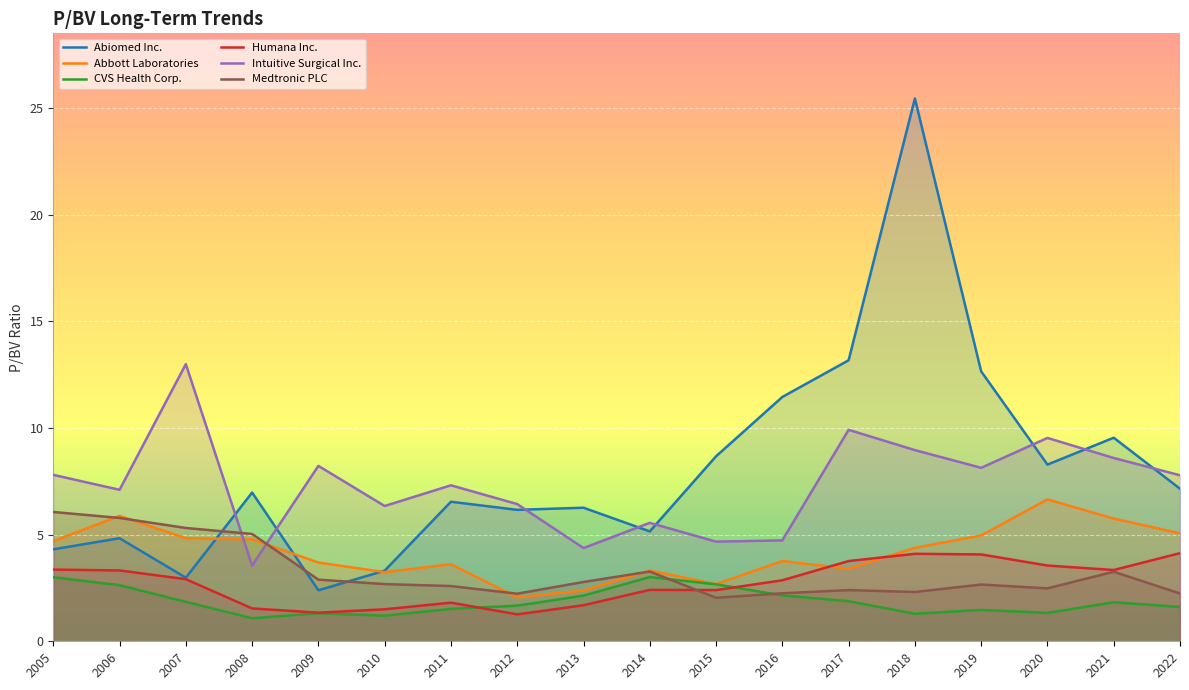

Which has a higher value, 2013 or 2005?

2013